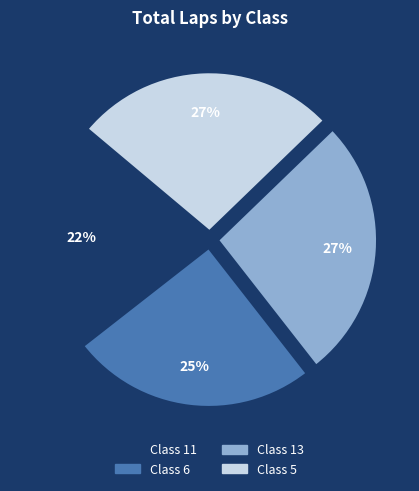

Is there any slice that represents more than half of the pie?

No